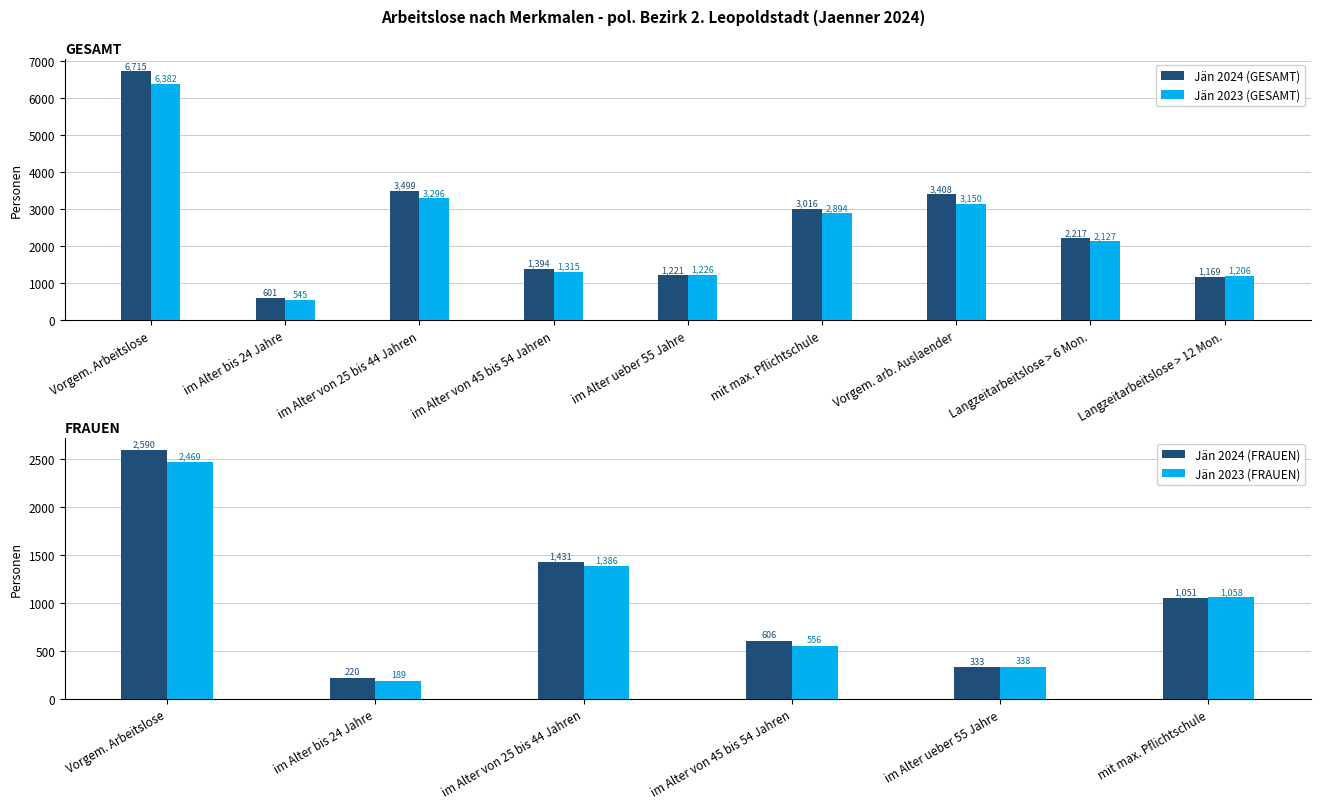

Is it true that Jän 2024 (GESAMT) equals 2192 at im Alter von 45 bis 54 Jahren?

False